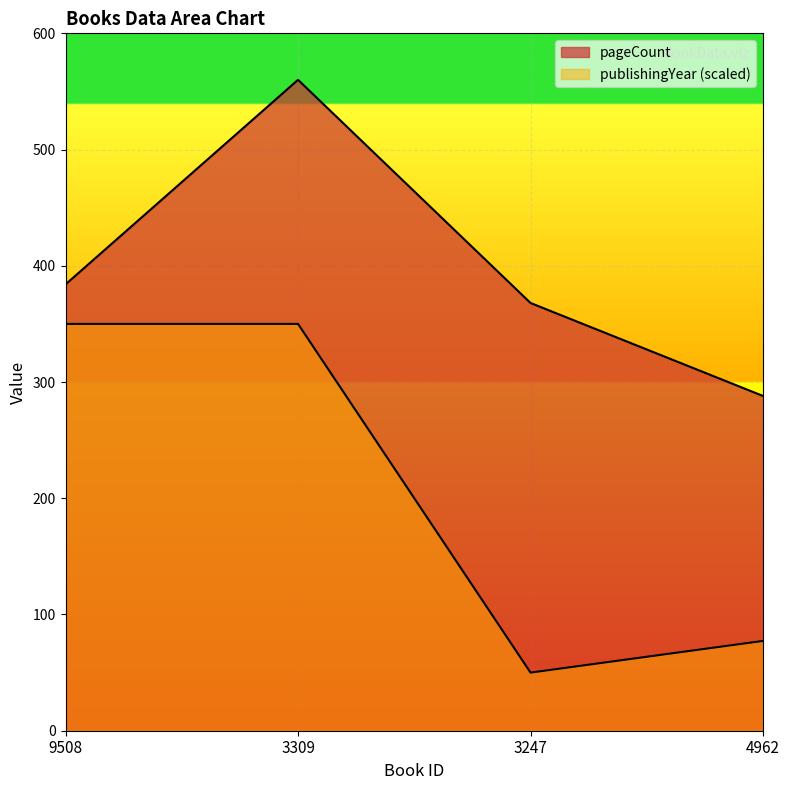

Where is the first local maximum for pageCount?

3309